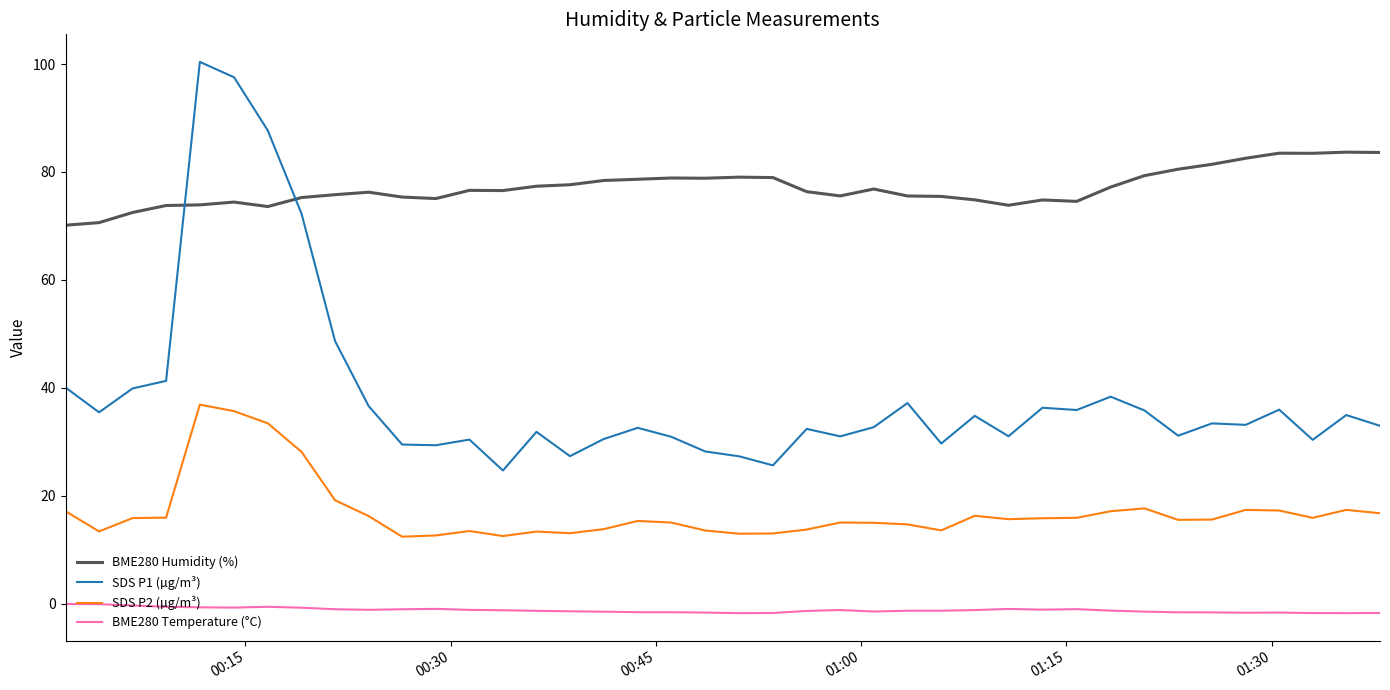

True or false: SDS P2 (µg/m³) has more than 0 points higher than both neighbors.

True